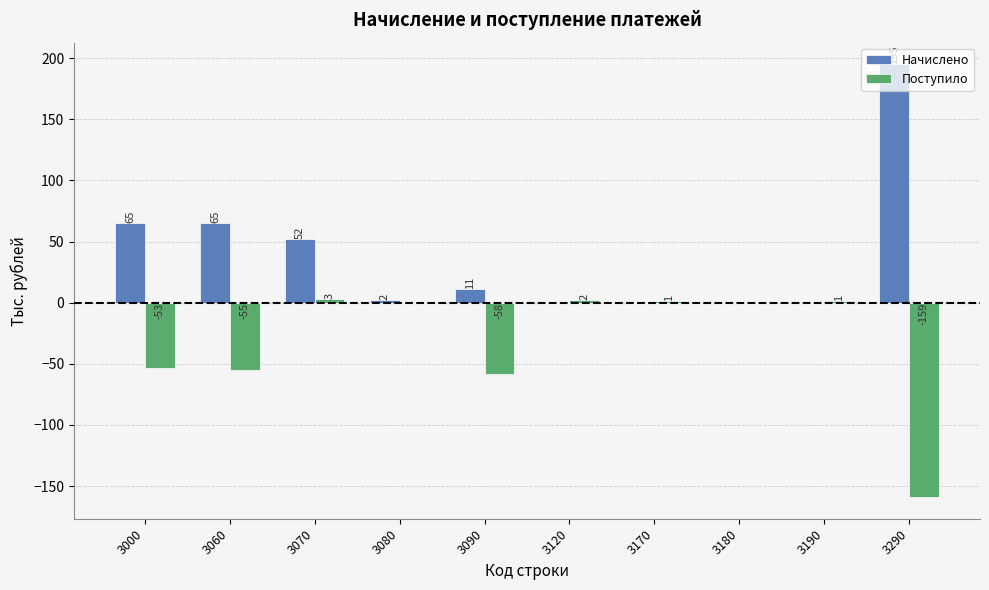

Reading right to left, list all the values displayed in this chart.

Начислено: 195	0	0	0	0	11	2	52	65	65
Поступило: -159	1	0	1	2	-58	0	3	-55	-53